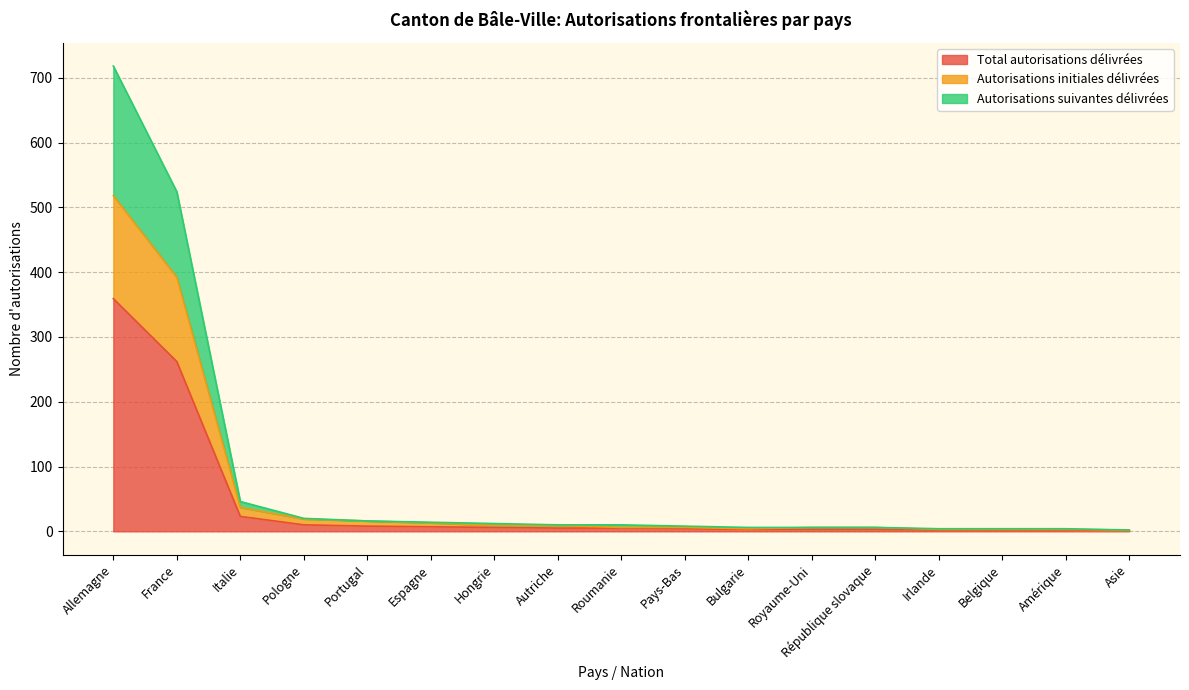

At Autriche, list the series in order from smallest to largest.

Total autorisations délivrées, Autorisations initiales délivrées, Autorisations suivantes délivrées